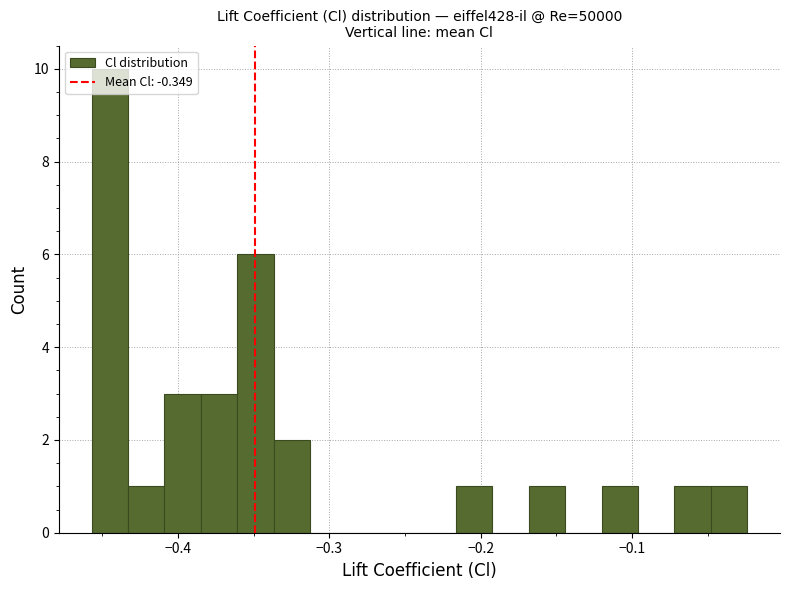

Around what value on the x-axis is the tallest bar? Give the approximate position of its centre, as read against the axis.

-0.45